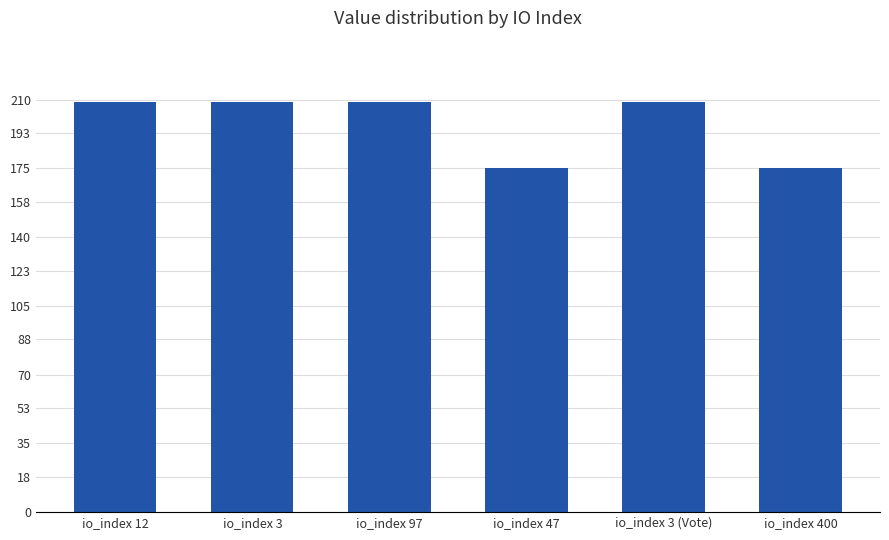

The chart shows a value of 208.7 at io_index 12. True or false?

True